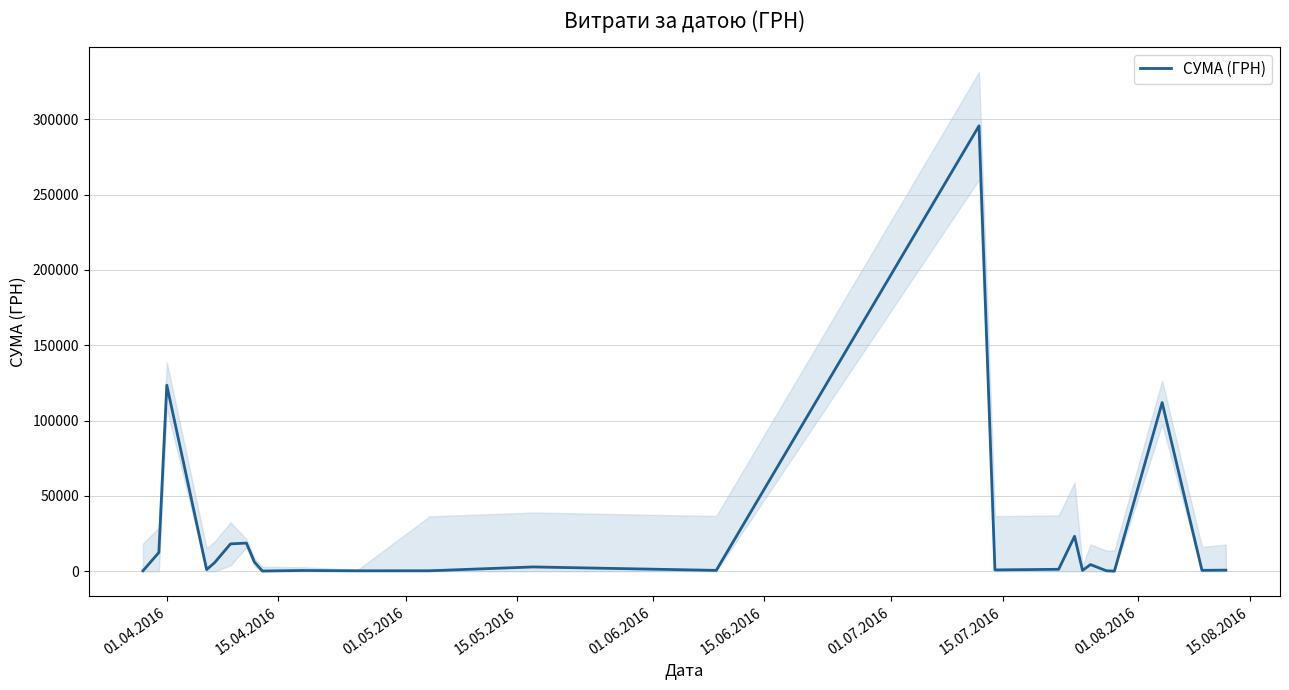

What is the highest value of the СУМА (ГРН) series?

295638.6